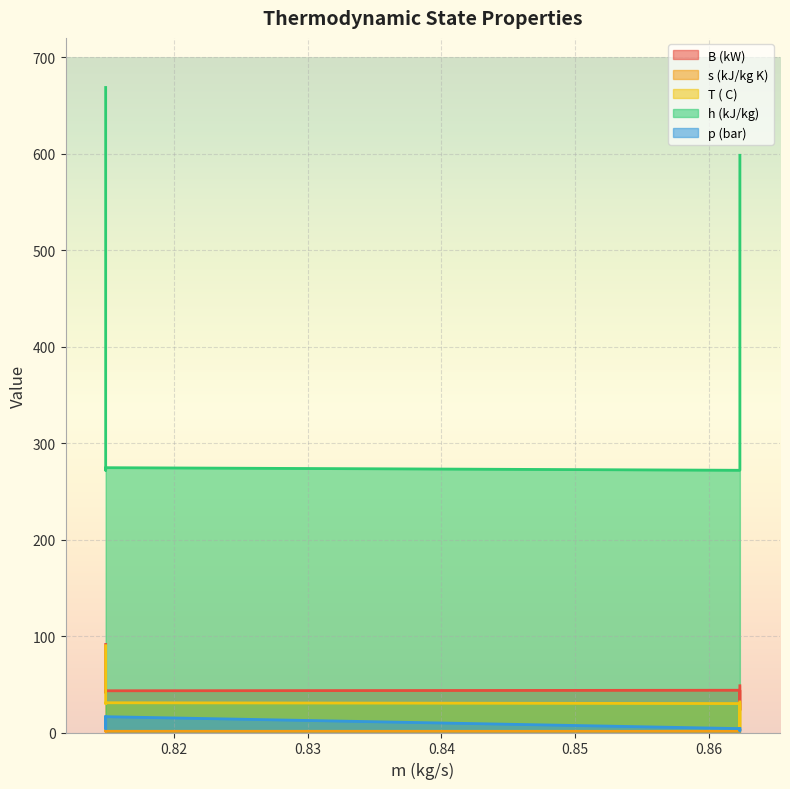

Rank the series at B1 from lowest to highest value.

s (kJ/kg K), p (bar), T ( C), B (kW), h (kJ/kg)